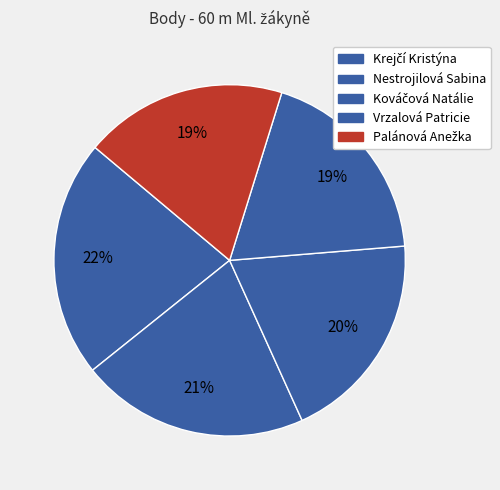

How many slices are in this pie chart?

5